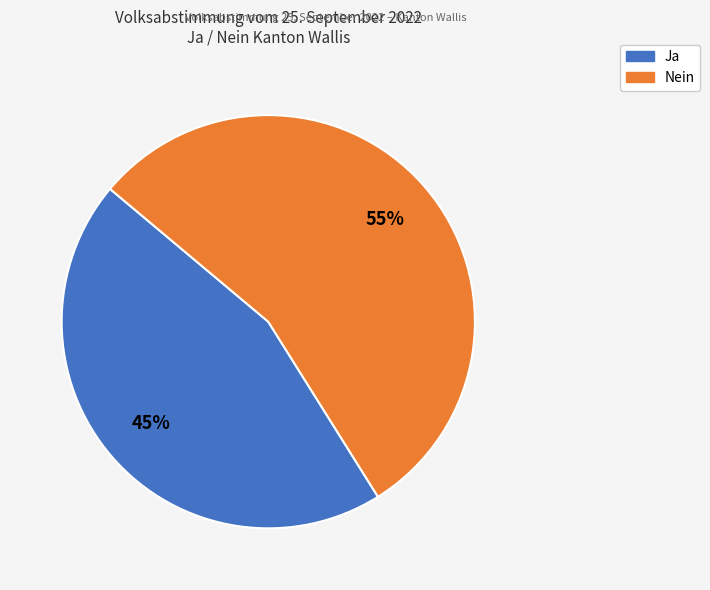

What is the ratio of the value at Nein to the value at Ja?

1.2